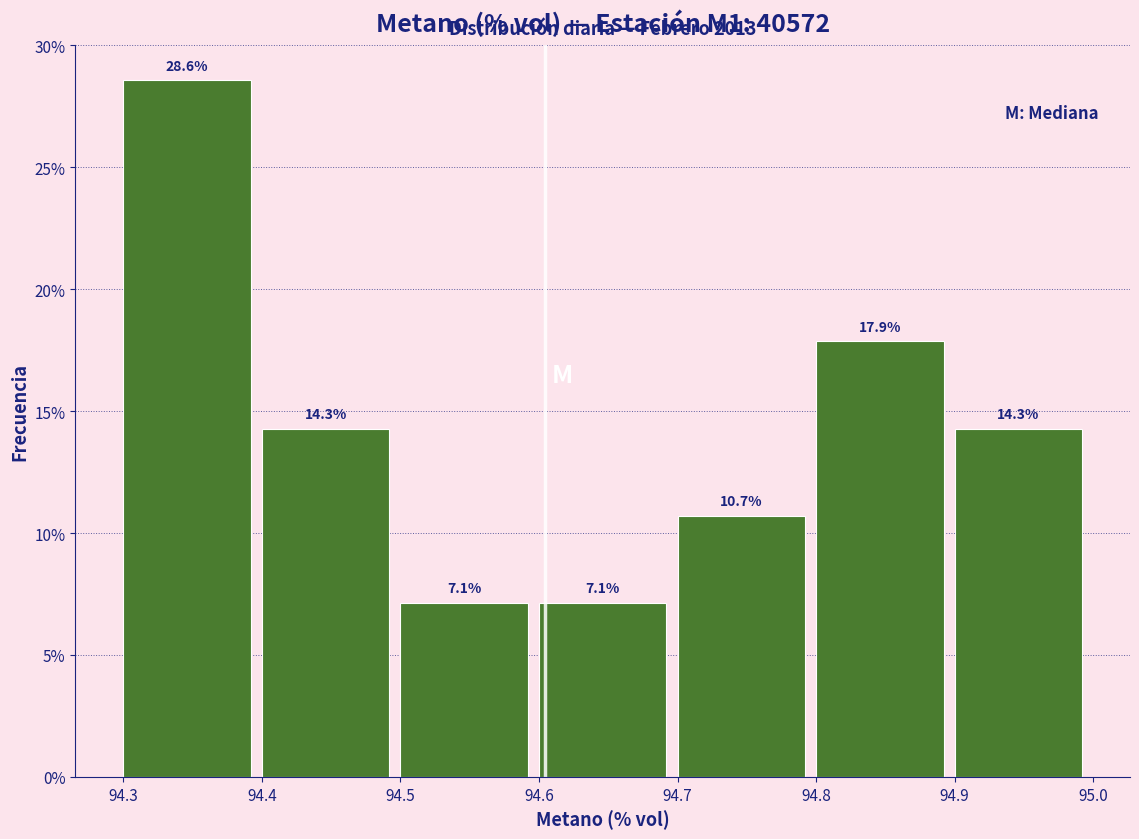

Reading left to right, transcribe this chart: for each bar, give the range it covers on the x-axis and its height.

94.3 to 94.4: 28.6
94.4 to 94.5: 14.3
94.5 to 94.6: 7.1
94.6 to 94.7: 7.1
94.7 to 94.8: 10.7
94.8 to 94.9: 17.9
94.9 to 95.0: 14.3